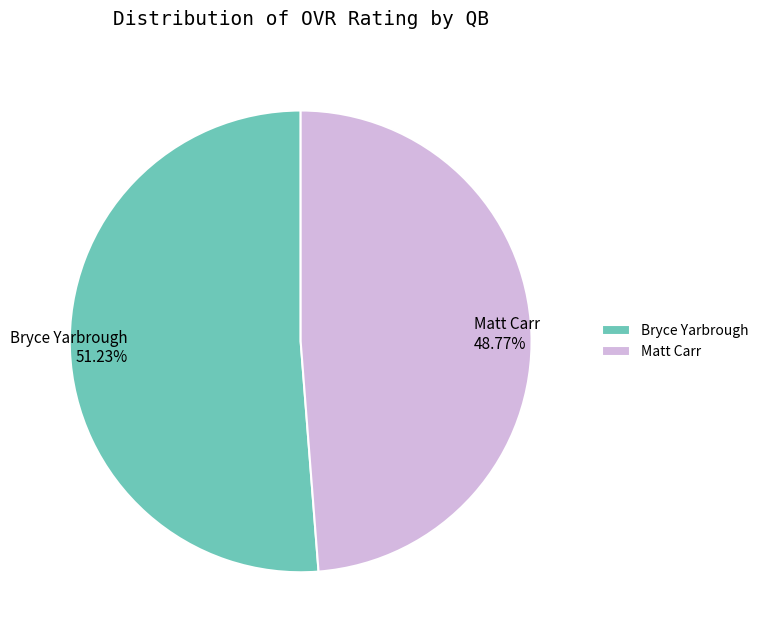

To the nearest percent, what portion does Bryce Yarbrough represent?

51%